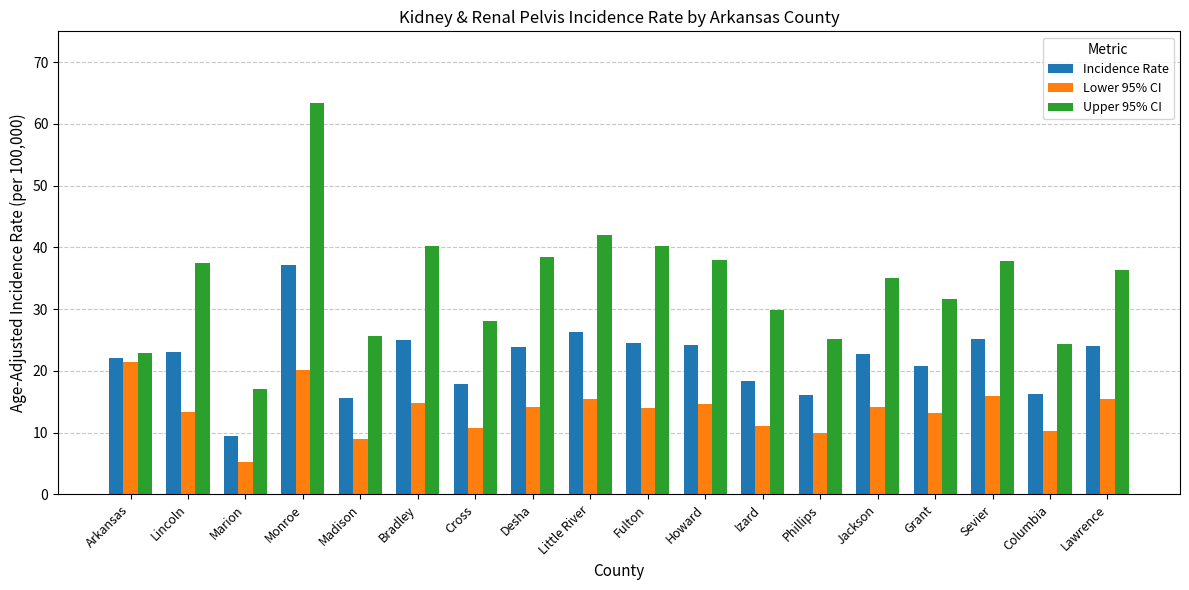

List the series in order of their peak value, highest first.

Upper 95% CI, Incidence Rate, Lower 95% CI